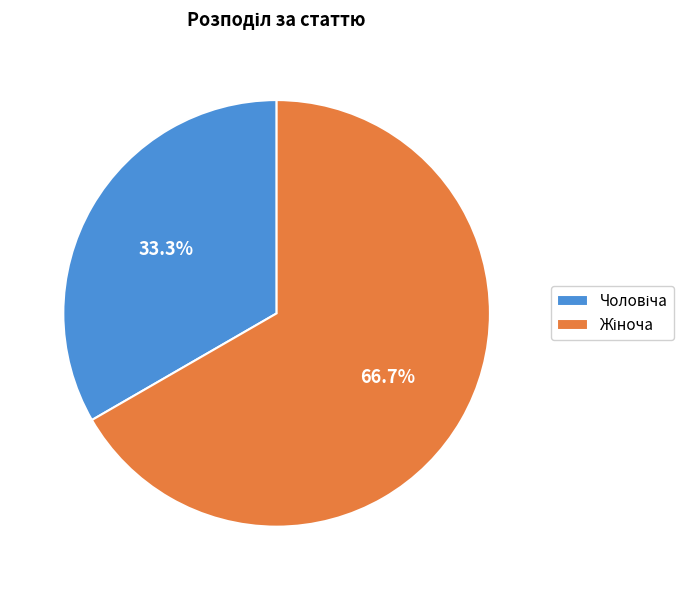

How many segments does this pie chart have?

2